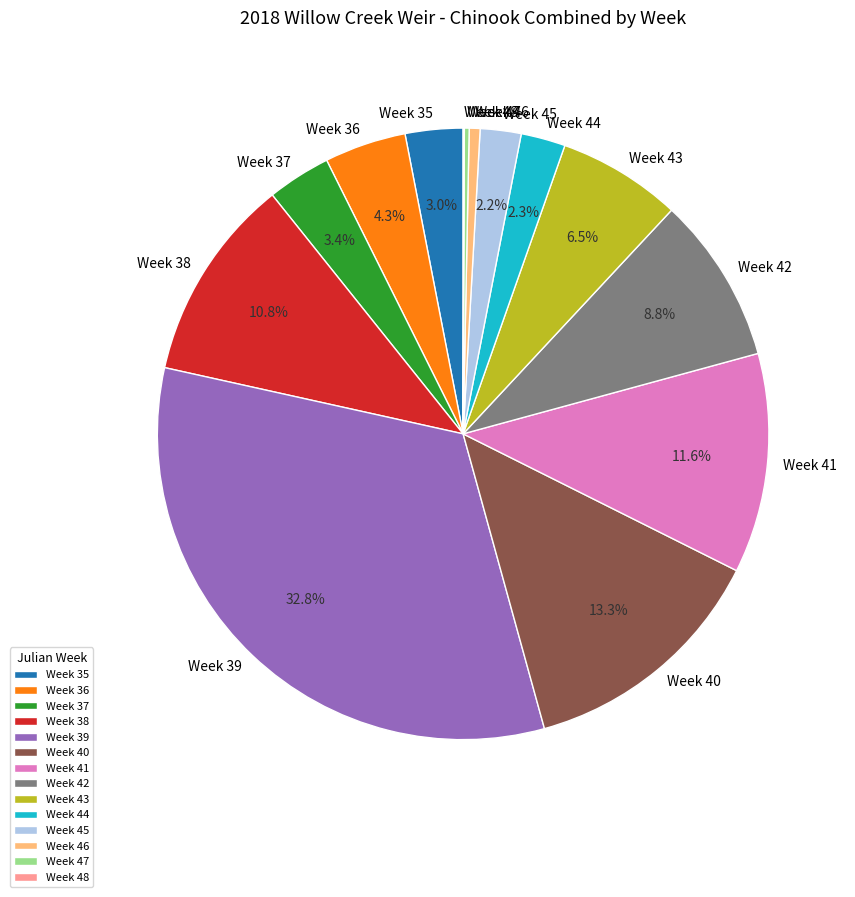

To the nearest percent, what is the combined percentage of Week 38 and Week 39?

44%